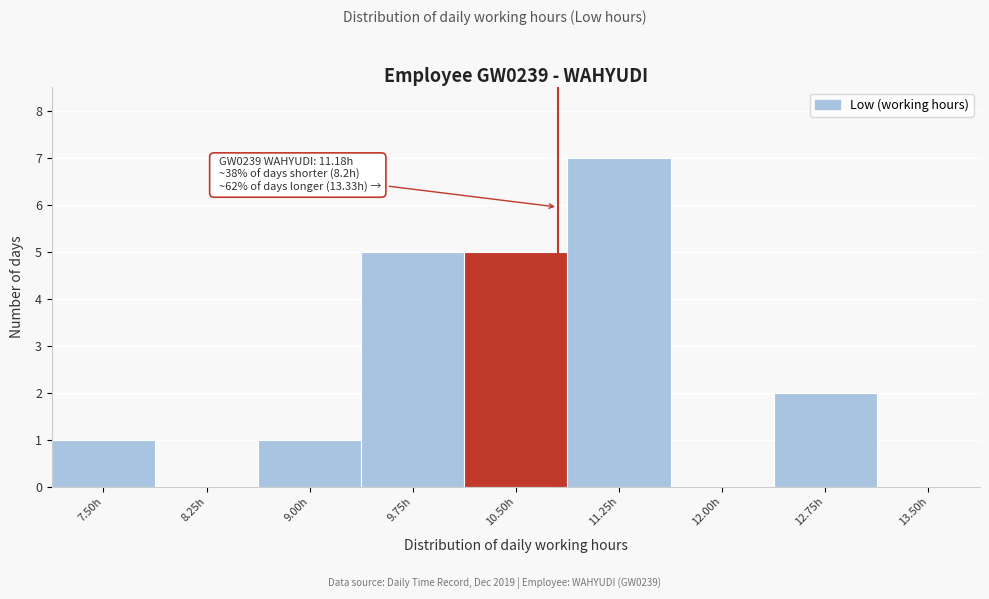

Reading right to left, list all the values displayed in this chart.

13.50h=0	12.75h=2	12.00h=0	11.25h=7	10.50h=5	9.75h=5	9.00h=1	8.25h=0	7.50h=1